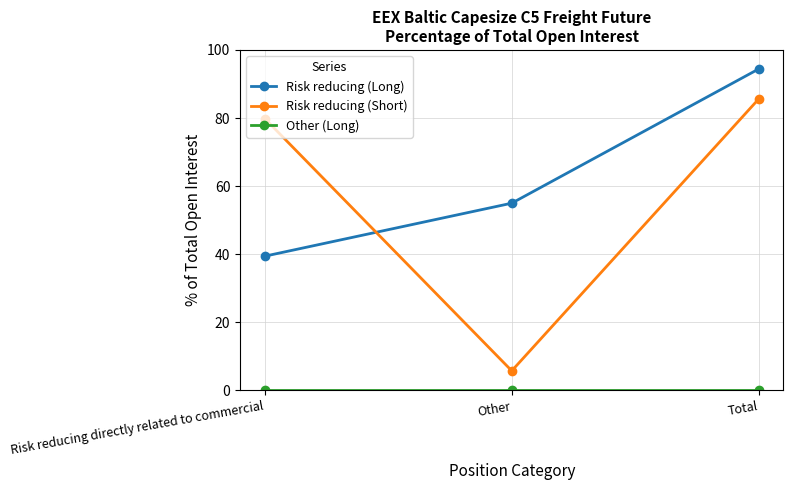

Where is Risk reducing (Long) nearest to the value 66?

Other